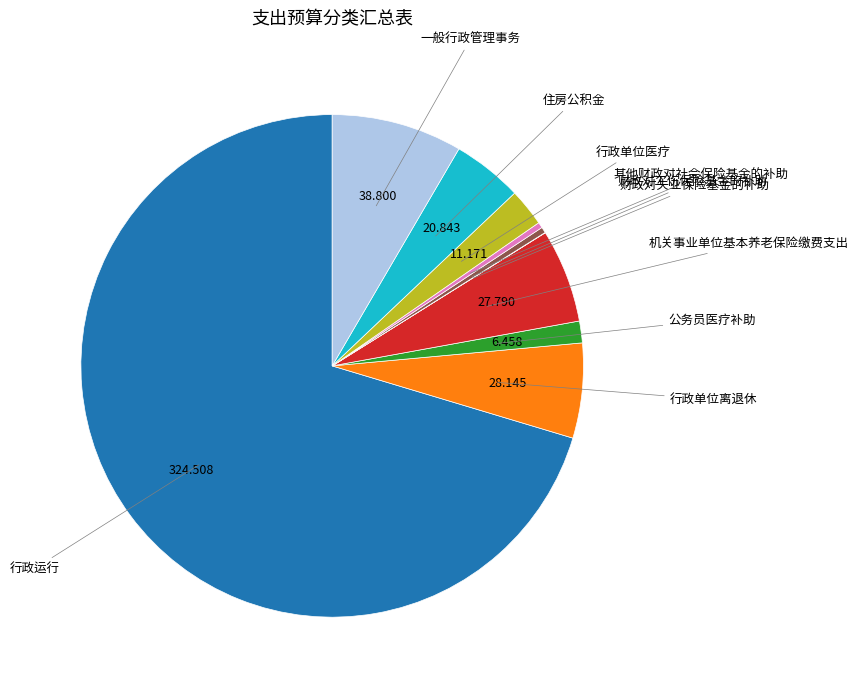

Is there any slice that represents more than half of the pie?

Yes